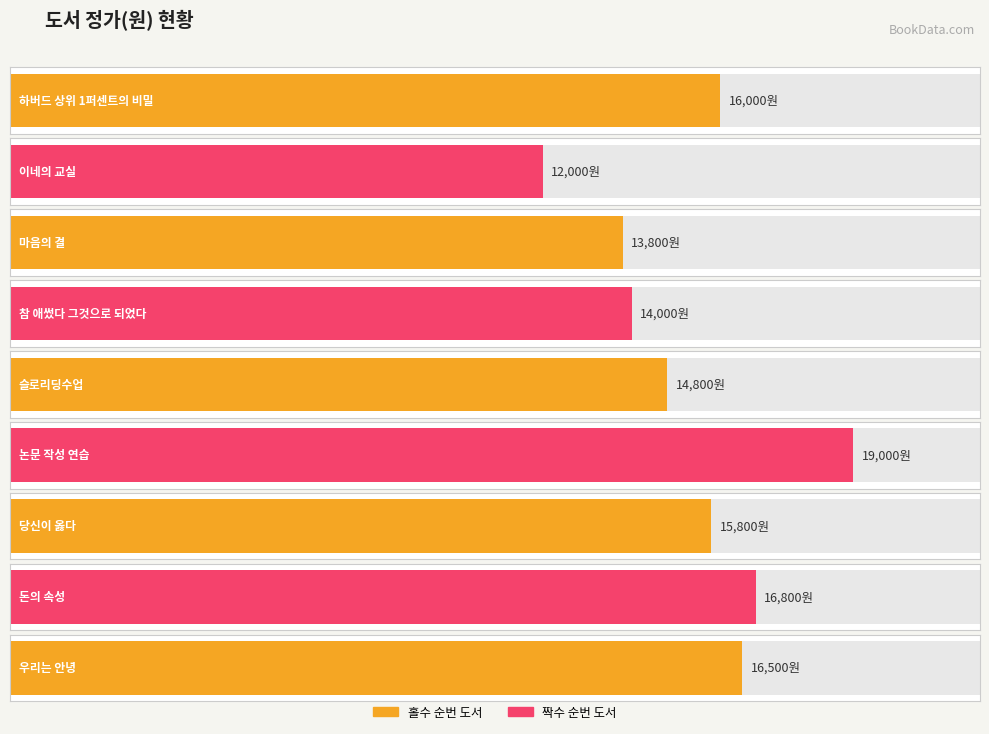

Where does the data first go above 15800?

하버드 상위 1퍼센트의 비밀